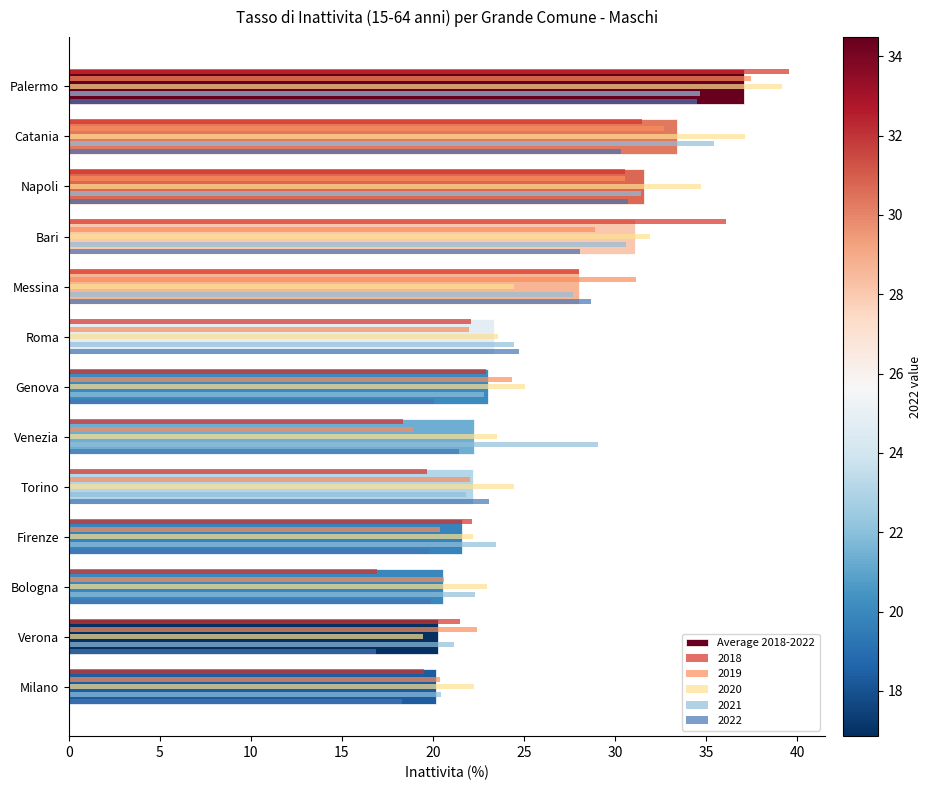

What is the spread (max minus min) of values at Napoli?

4.2